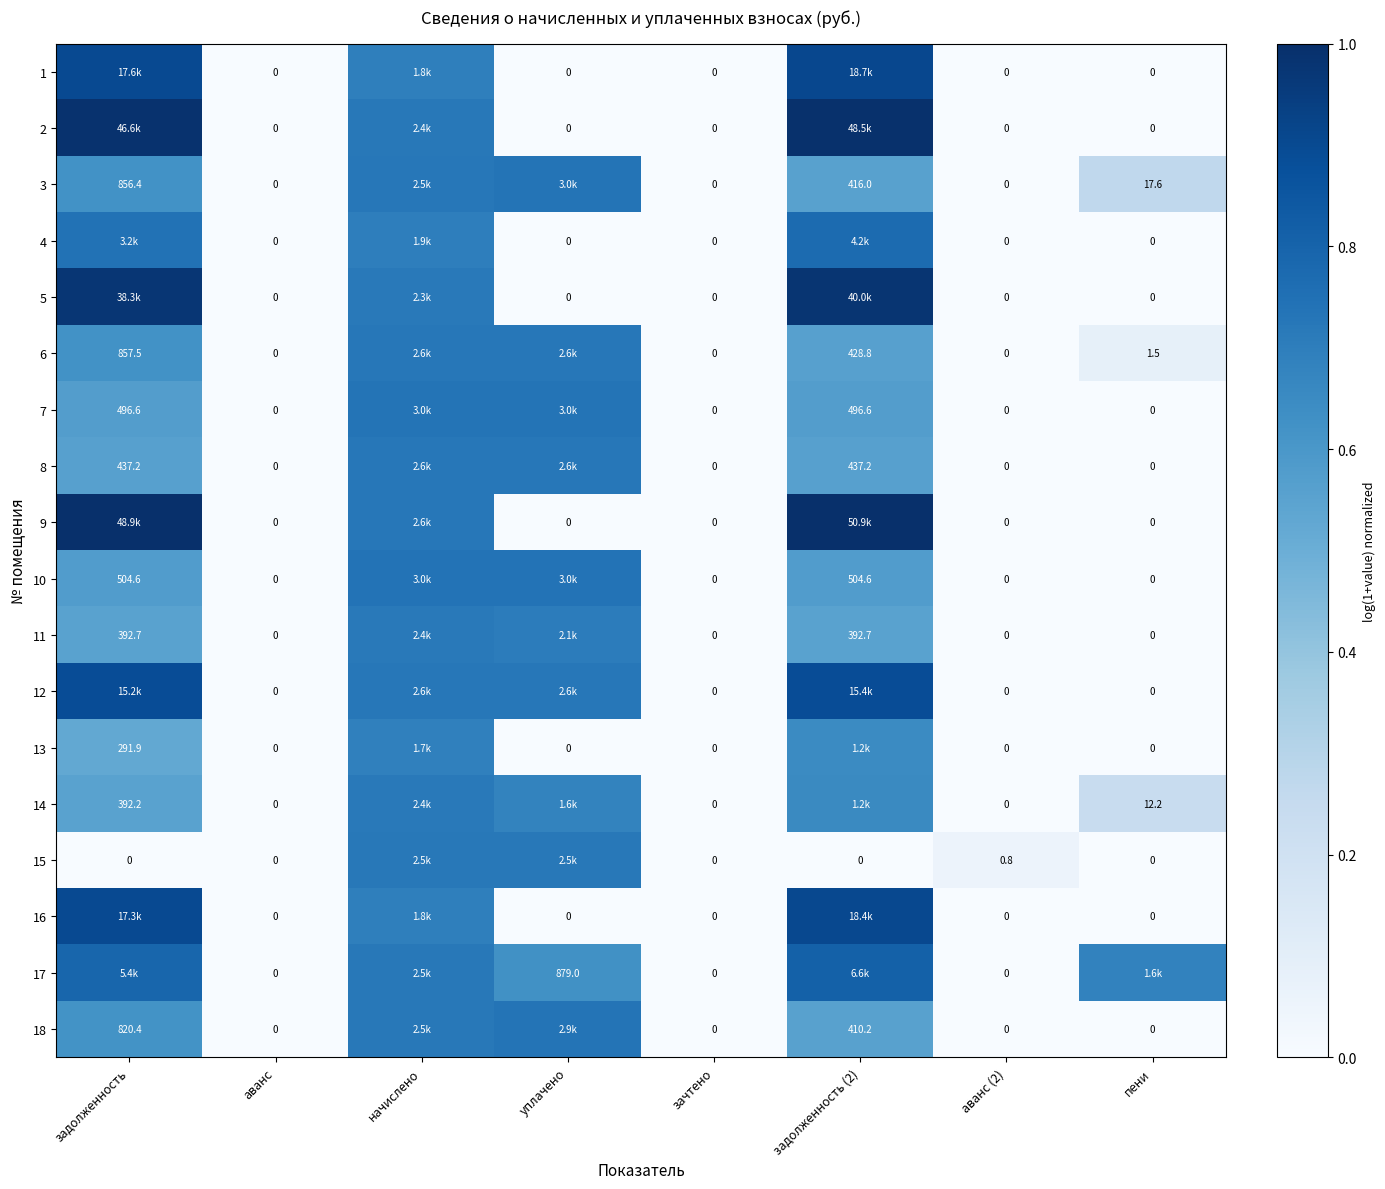

What is the difference between the highest and lowest values at аванс (2)?

0.8